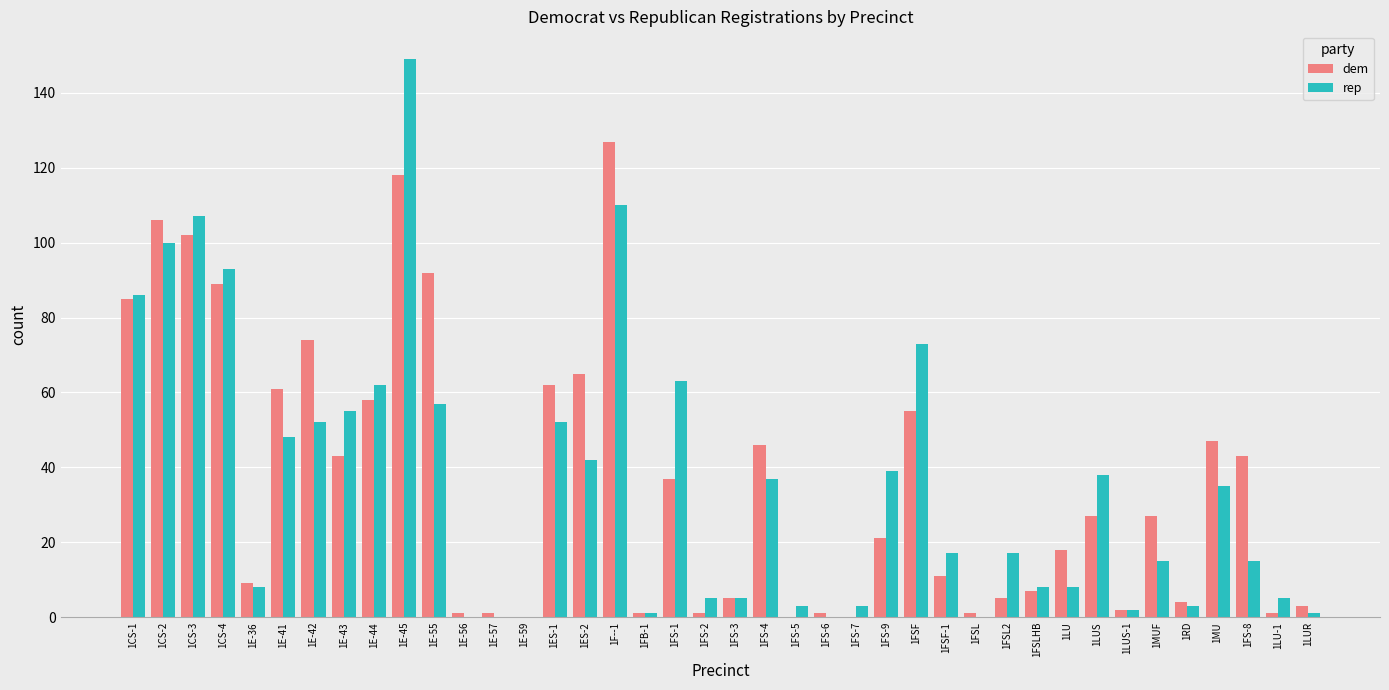

What is the average value of the rep series?

35